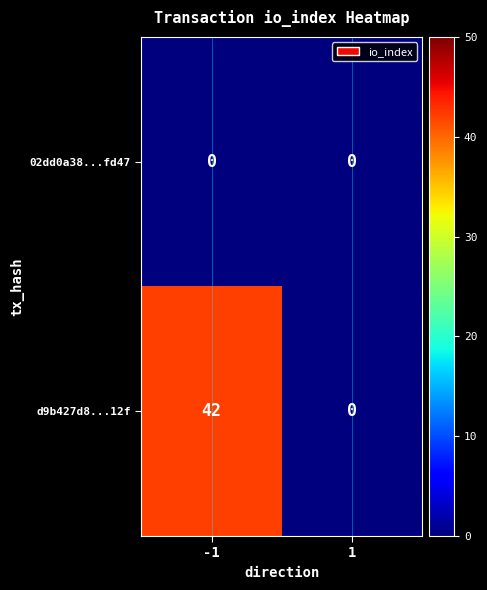

Which series has the largest total across all categories?

d9b427d8...12f